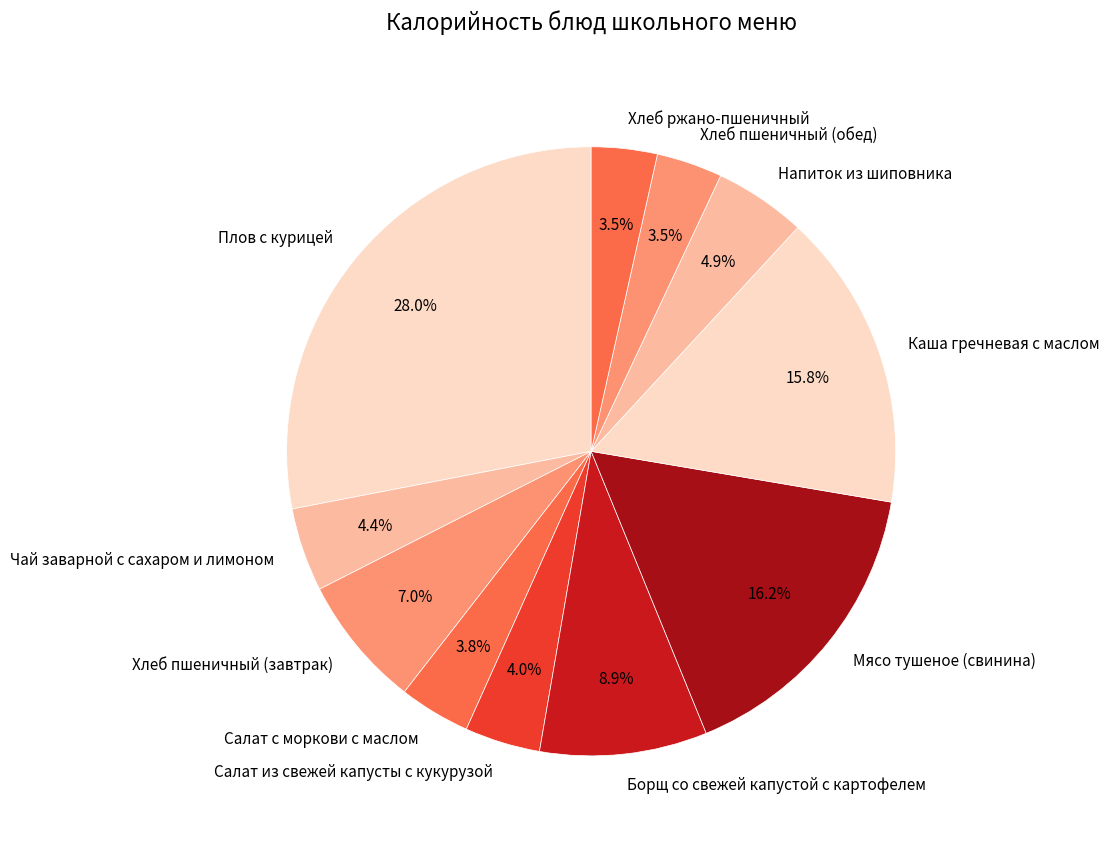

The Плов с курицей slice represents 28% of the pie. True or false?

True